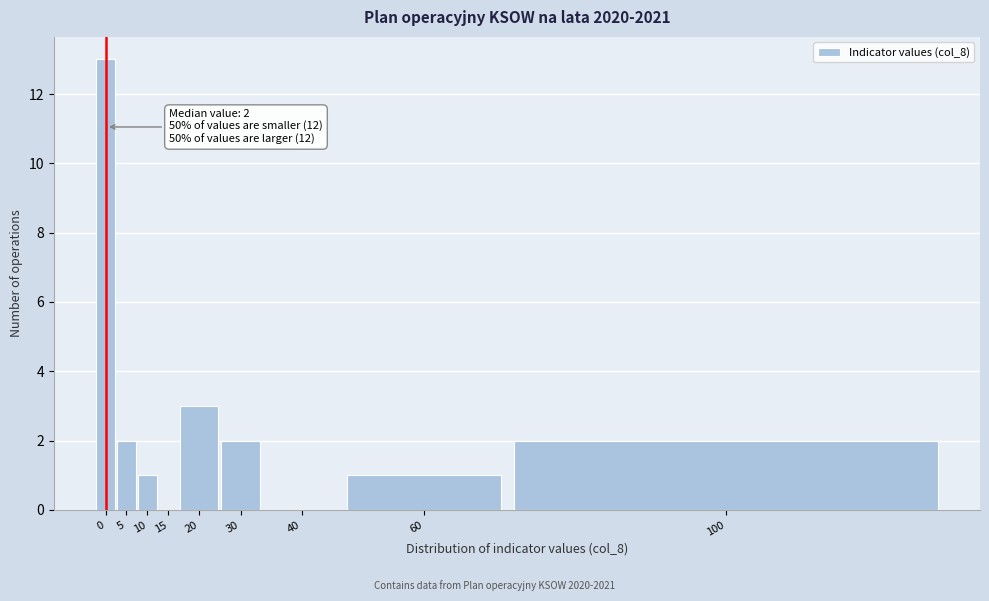

Reading left to right, transcribe all the data shown in this chart.

0=13	5=2	10=1	15=0	20=3	30=2	40=0	60=1	100=2